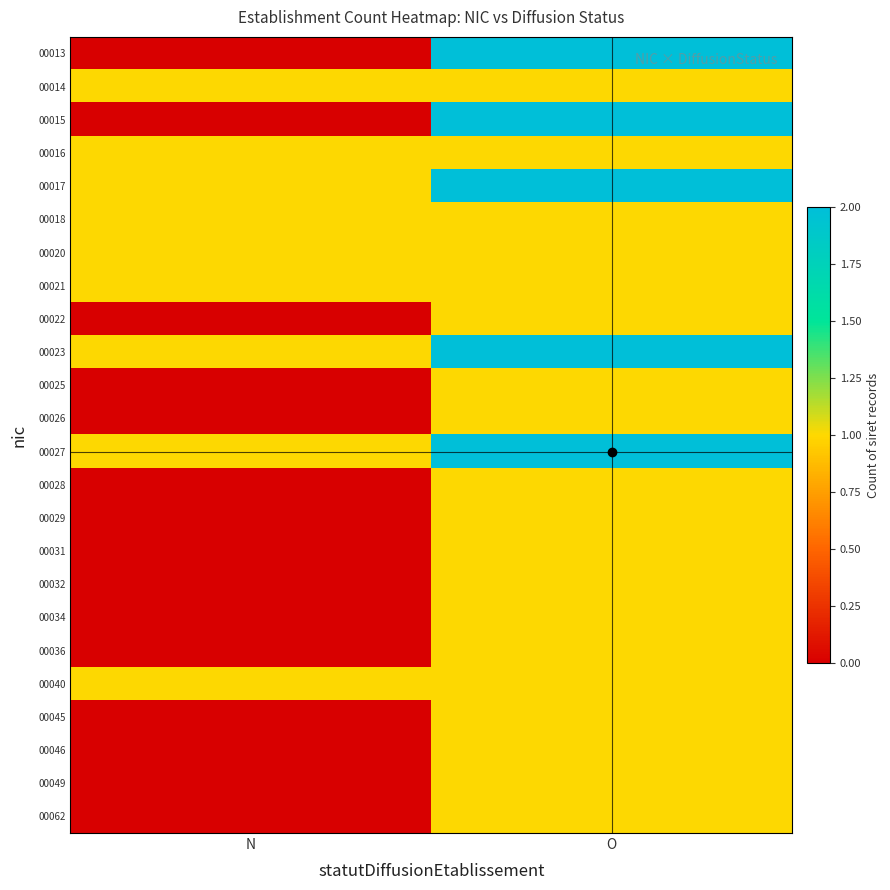

Rank the series by their maximum value, from highest to lowest.

00013, 00015, 00017, 00023, 00027, 00014, 00016, 00018, 00020, 00021, 00022, 00025, 00026, 00028, 00029, 00031, 00032, 00034, 00036, 00040, 00045, 00046, 00049, 00062